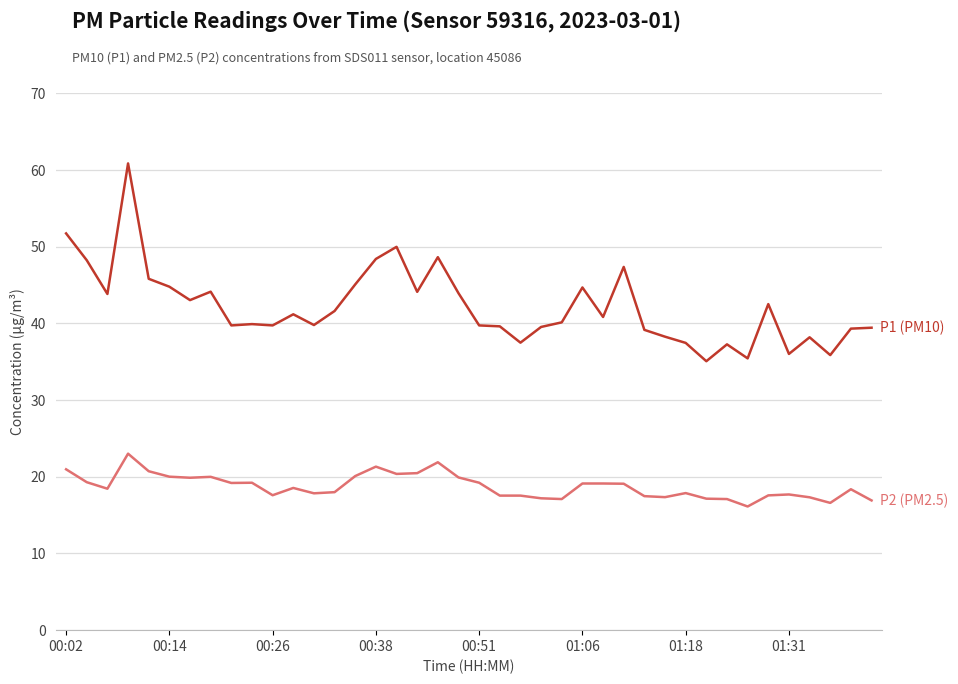

What is the minimum value shown in the chart?

16.1